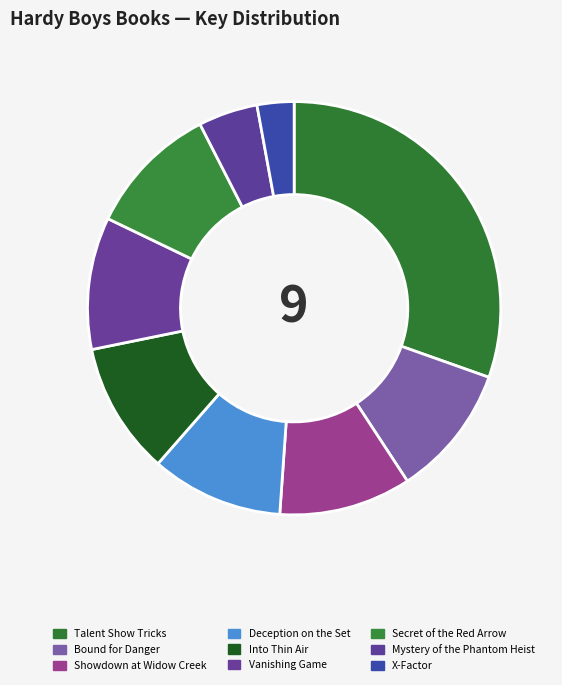

Does Into Thin Air represent more than half of the total?

No